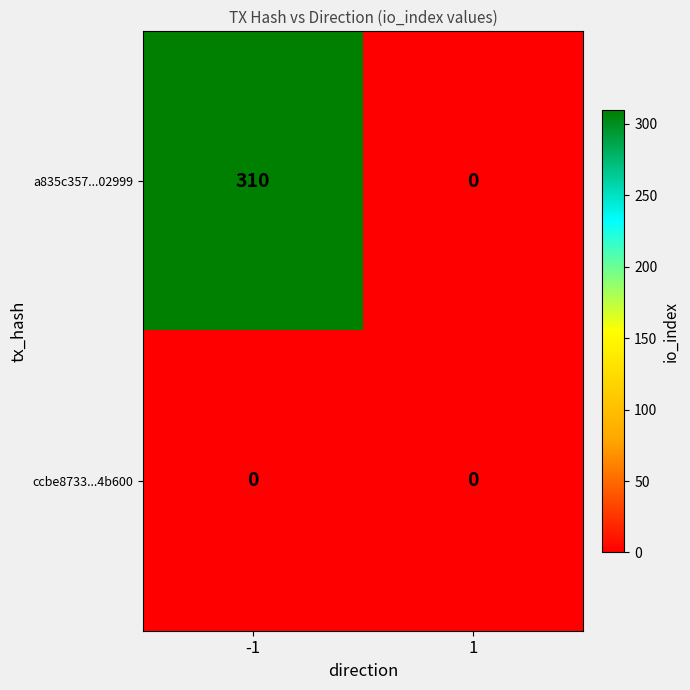

The value of a835c357...02999 at -1 is 103. True or false?

False